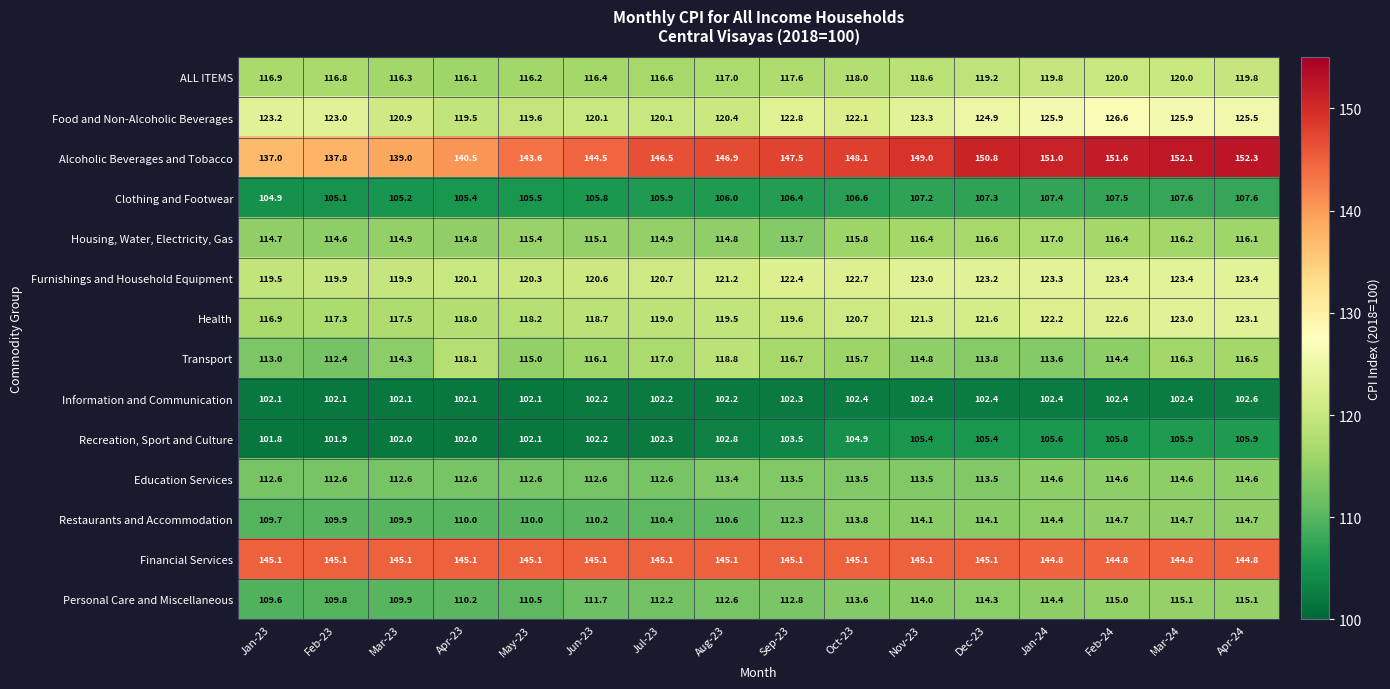

What is the total value across all series at May-23?

1636.2